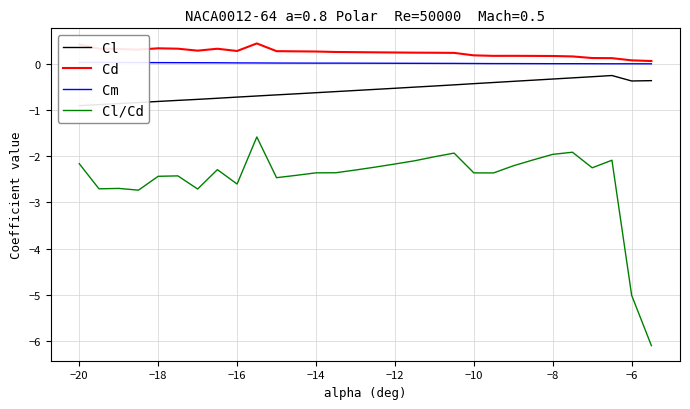

True or false: Cl/Cd and Cd intersect in this chart.

False